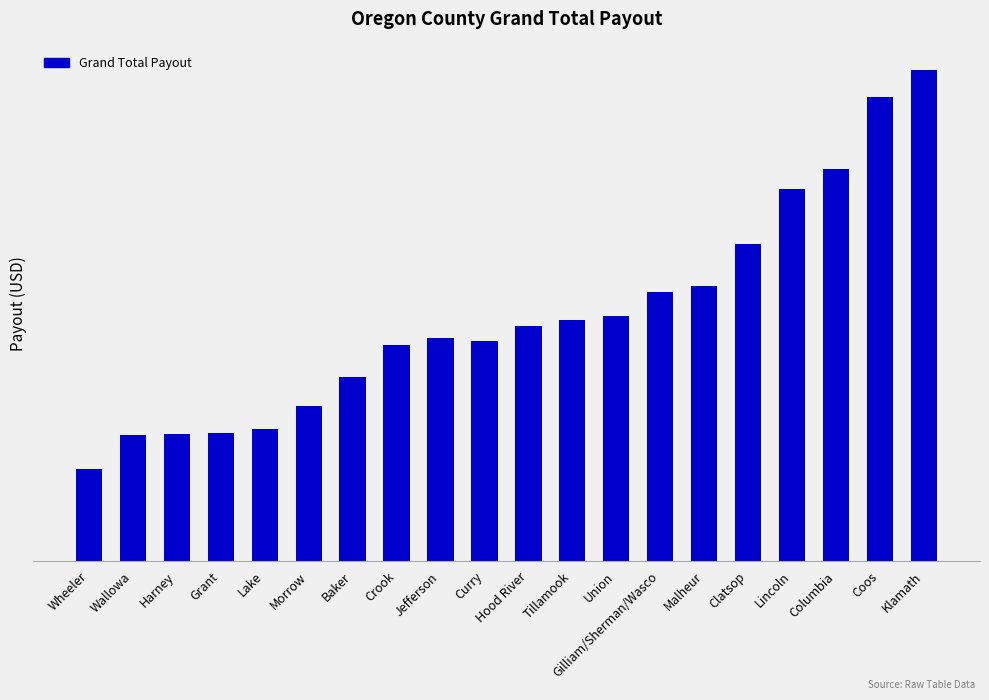

Does the chart contain any negative values?

No